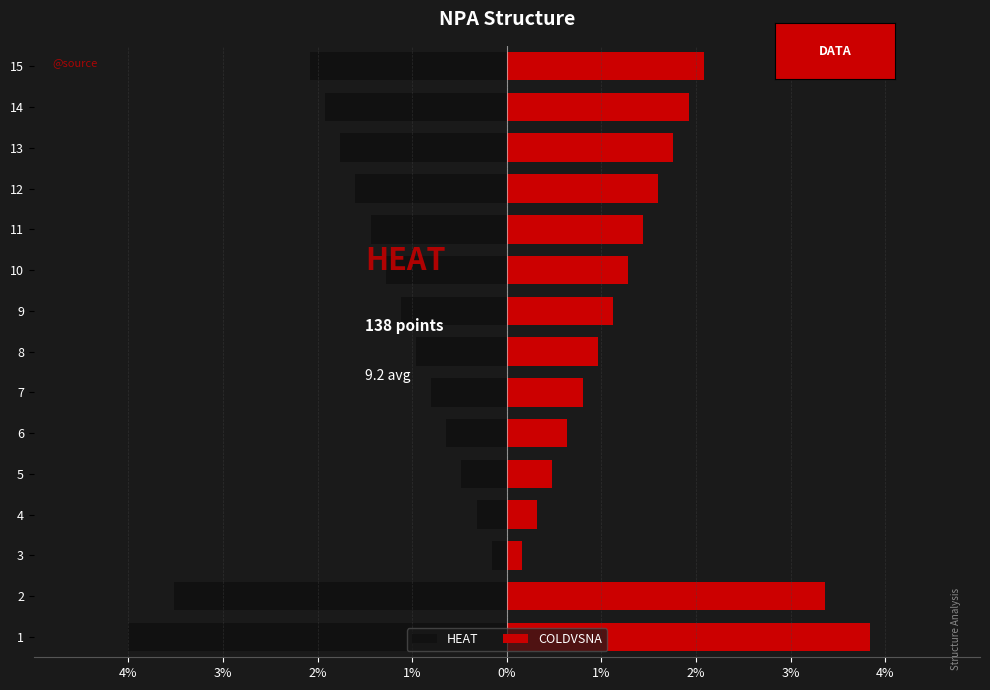

What is the difference between the second highest and second lowest values in the HEAT series?

3.2